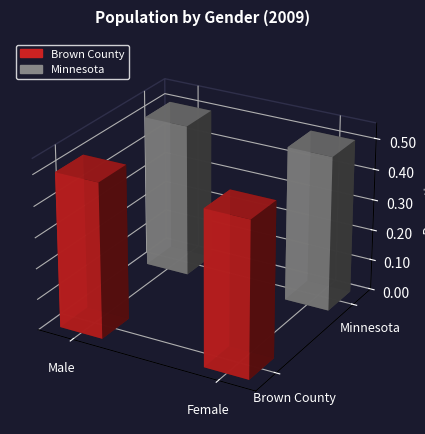

How many data points does each series have?

2